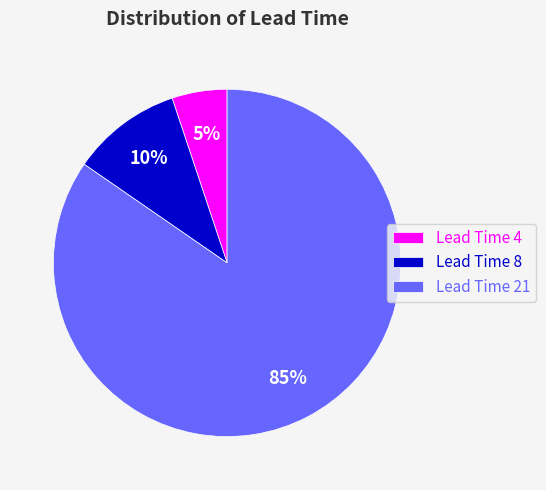

Count the number of slices in the pie.

3